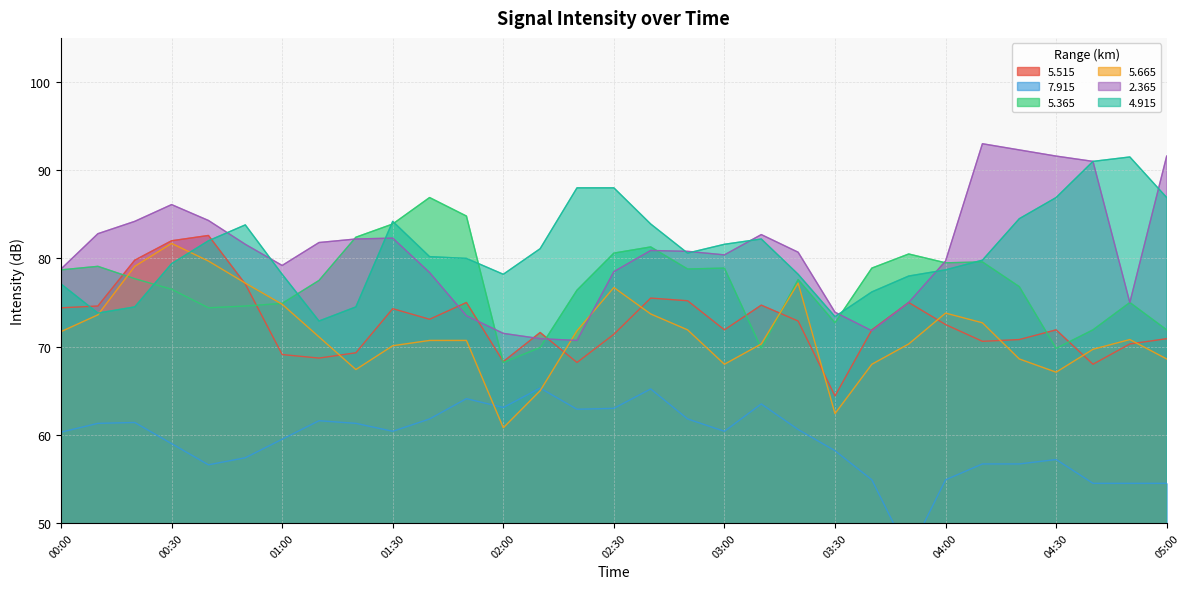

Reading right to left, list all the values displayed in this chart.

  5.515: 05:00=70.9	04:50=70.3	04:40=68.0	04:30=71.9	04:20=70.8	04:10=70.6	04:00=72.5	03:50=75.0	03:40=71.9	03:30=64.4	03:20=72.9	03:10=74.7	03:00=71.9	02:50=75.2	02:40=75.5	02:30=71.4	02:20=68.2	02:10=71.6	02:00=68.3	01:50=75.0	01:40=73.1	01:30=74.3	01:20=69.3	01:10=68.7	01:00=69.1	00:50=77.1	00:40=82.6	00:30=82.0	00:20=79.8	00:10=74.6	00:00=74.4
  7.915: 05:00=54.5	04:50=54.5	04:40=54.5	04:30=57.2	04:20=56.7	04:10=56.7	04:00=54.9	03:50=46.5	03:40=54.9	03:30=58.2	03:20=60.6	03:10=63.5	03:00=60.4	02:50=61.8	02:40=65.2	02:30=63.0	02:20=62.9	02:10=65.3	02:00=63.1	01:50=64.1	01:40=61.8	01:30=60.4	01:20=61.3	01:10=61.6	01:00=59.5	00:50=57.4	00:40=56.6	00:30=59.0	00:20=61.4	00:10=61.3	00:00=60.3
  5.365: 05:00=71.9	04:50=75.0	04:40=71.9	04:30=69.8	04:20=76.8	04:10=79.6	04:00=79.5	03:50=80.5	03:40=78.9	03:30=72.7	03:20=77.6	03:10=69.8	03:00=78.9	02:50=78.8	02:40=81.3	02:30=80.6	02:20=76.4	02:10=69.9	02:00=68.2	01:50=84.8	01:40=86.9	01:30=83.9	01:20=82.4	01:10=77.5	01:00=74.9	00:50=74.6	00:40=74.4	00:30=76.5	00:20=77.7	00:10=79.1	00:00=78.7
  5.665: 05:00=68.6	04:50=70.8	04:40=69.7	04:30=67.1	04:20=68.6	04:10=72.7	04:00=73.8	03:50=70.3	03:40=68.0	03:30=62.4	03:20=77.2	03:10=70.3	03:00=68.0	02:50=71.9	02:40=73.7	02:30=76.7	02:20=71.8	02:10=65.0	02:00=60.8	01:50=70.7	01:40=70.7	01:30=70.1	01:20=67.4	01:10=71.1	01:00=74.8	00:50=77.2	00:40=79.7	00:30=81.7	00:20=79.1	00:10=73.6	00:00=71.7
  2.365: 05:00=91.6	04:50=75.0	04:40=91.0	04:30=91.6	04:20=92.3	04:10=93.0	04:00=79.7	03:50=75.0	03:40=71.8	03:30=73.9	03:20=80.7	03:10=82.7	03:00=80.4	02:50=80.8	02:40=80.9	02:30=78.5	02:20=70.7	02:10=70.9	02:00=71.5	01:50=73.5	01:40=78.4	01:30=82.3	01:20=82.2	01:10=81.8	01:00=79.2	00:50=81.6	00:40=84.3	00:30=86.1	00:20=84.2	00:10=82.8	00:00=78.8
  4.915: 05:00=86.9	04:50=91.5	04:40=91.0	04:30=86.9	04:20=84.5	04:10=79.8	04:00=78.7	03:50=78.0	03:40=76.2	03:30=73.4	03:20=78.2	03:10=82.2	03:00=81.6	02:50=80.6	02:40=83.9	02:30=88.0	02:20=88.0	02:10=81.1	02:00=78.2	01:50=80.0	01:40=80.2	01:30=84.2	01:20=74.5	01:10=72.9	01:00=78.2	00:50=83.8	00:40=82.0	00:30=79.4	00:20=74.5	00:10=73.8	00:00=77.1